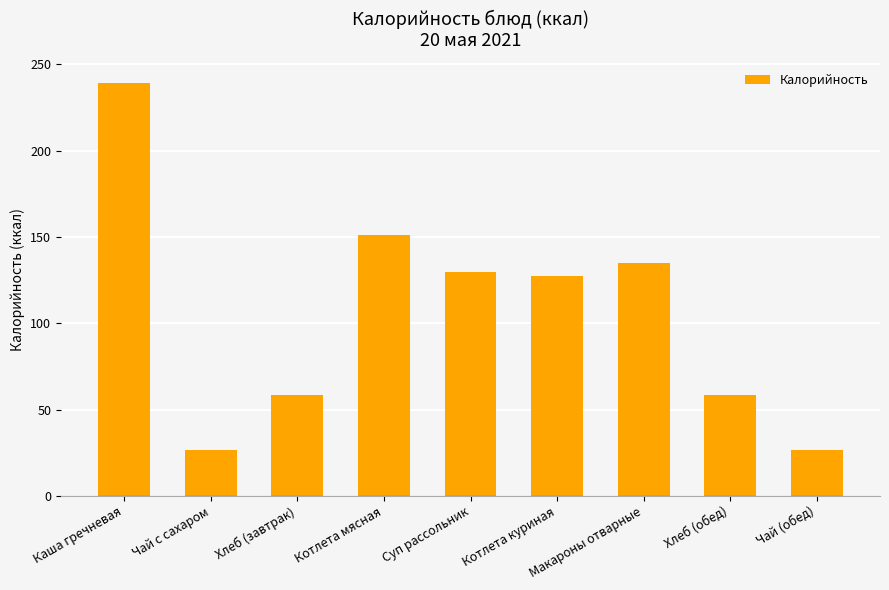

What is the value of the 7th bar from the left?

134.6